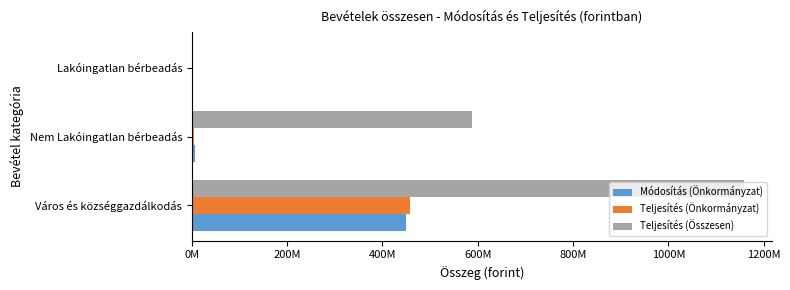

What are all the series names shown in the legend?

Módosítás (Önkormányzat), Teljesítés (Önkormányzat), Teljesítés (Összesen)